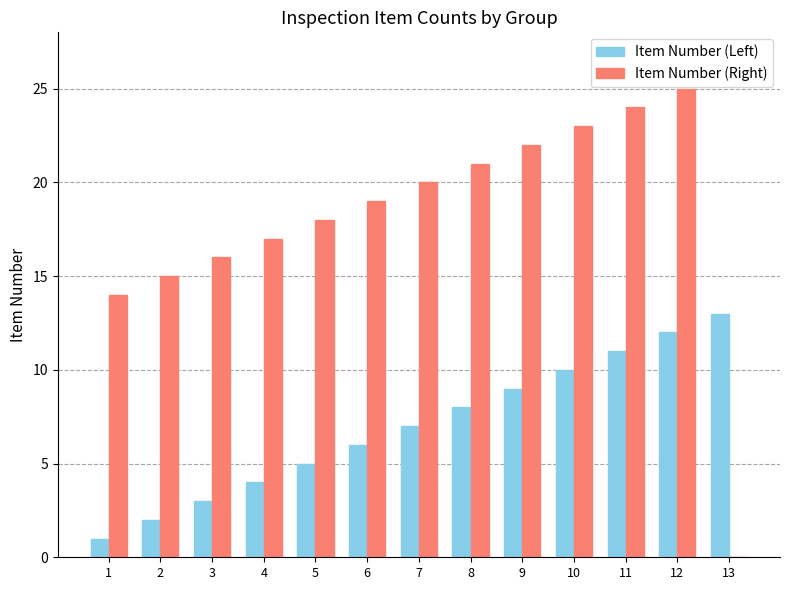

Between 9 and 13, which series saw the biggest shift?

Item Number (Right)